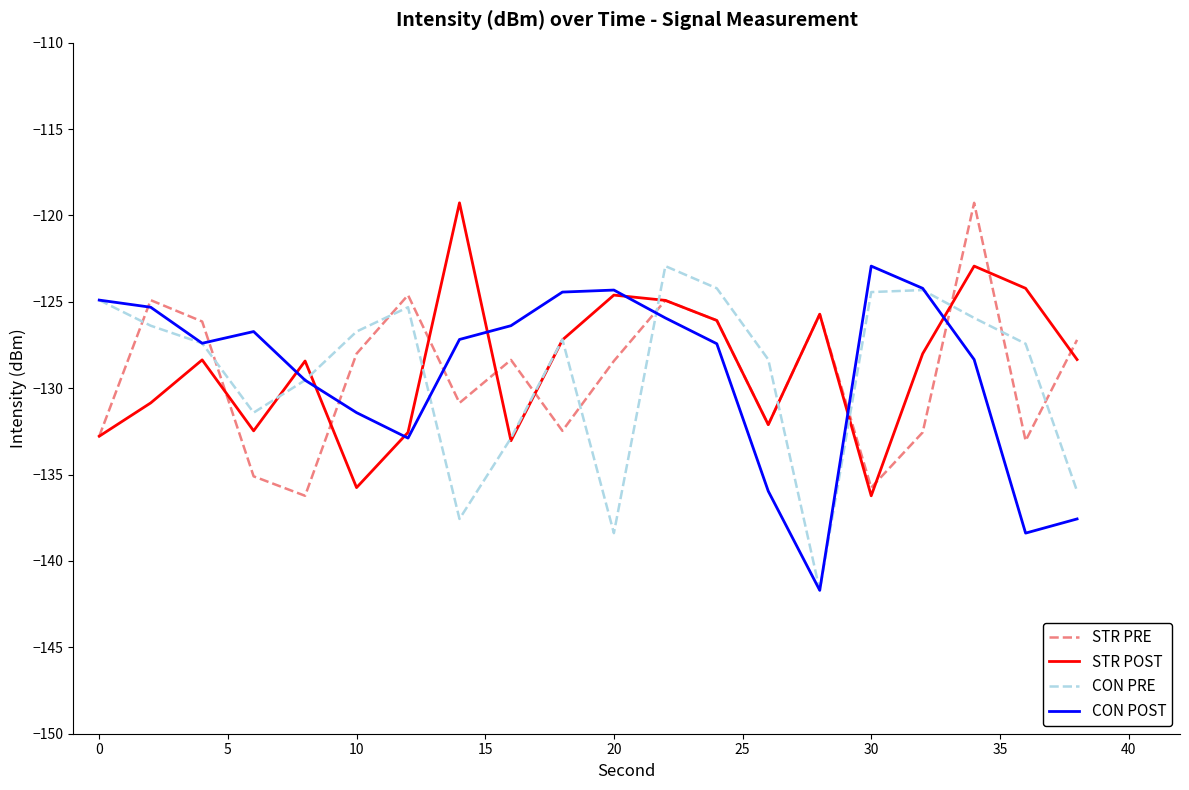

What is the maximum value for STR POST?

-119.3